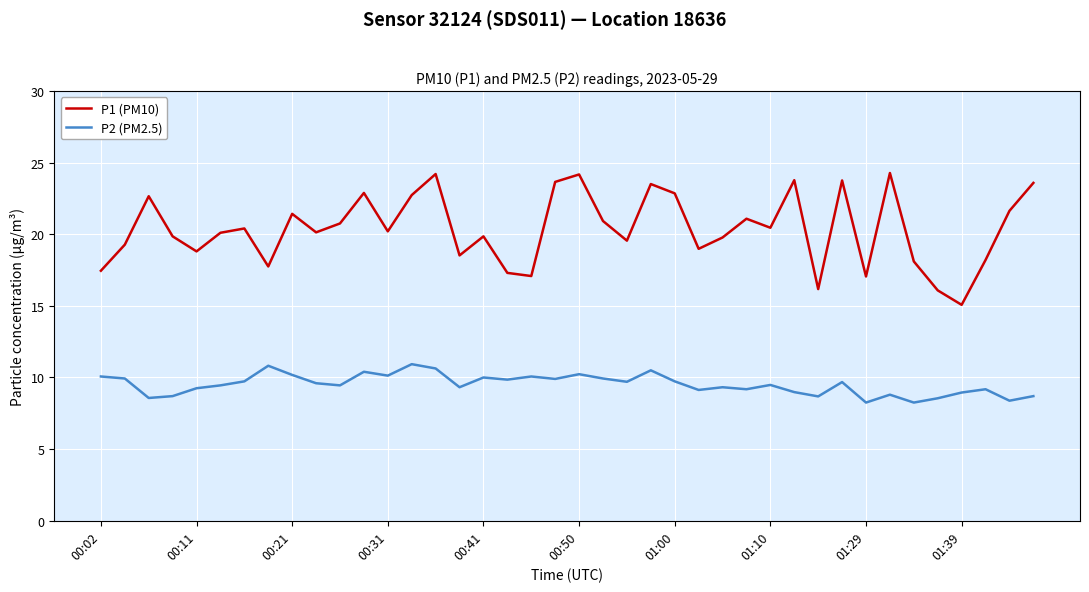

What is the difference between the maximum and minimum values in the P1 (PM10) series?

9.2